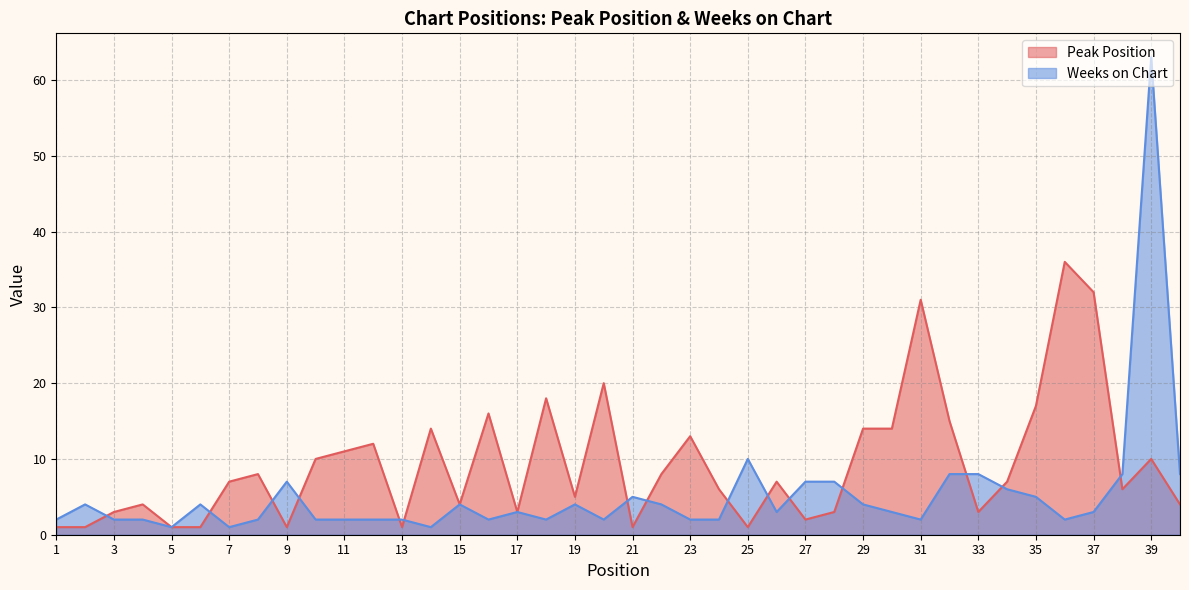

True or false: Weeks on Chart has more than 1 points higher than both neighbors.

True